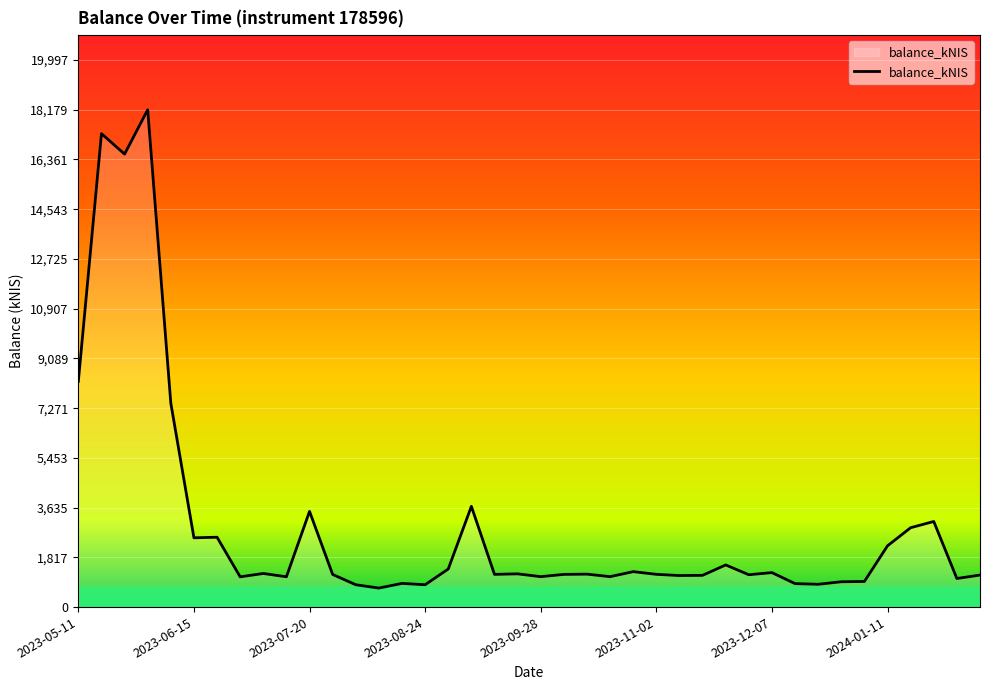

What is the greatest value displayed?

18179.5